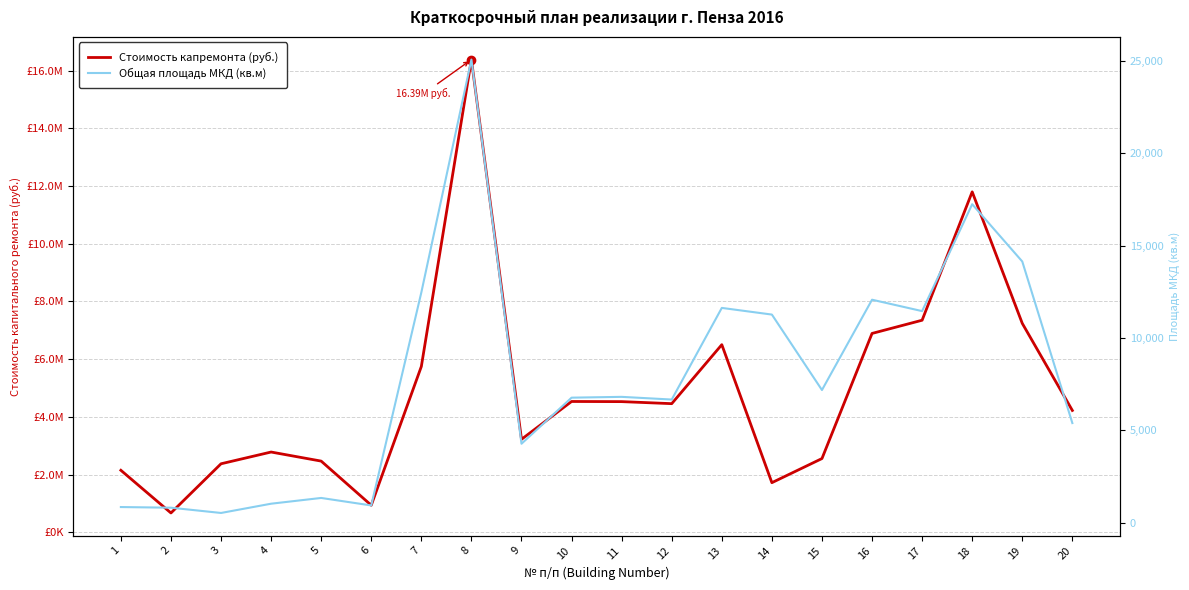

Reading left to right, transcribe all the data shown in this chart.

Стоимость капремонта (руб.): 2147835.7	668090.9	2373335.5	2780566.3	2466206.8	935449.6	5745939.2	16387215.1	3221404.7	4533256.7	4528271.6	4457733.2	6502575.4	1718400.6	2554515.7	6892353.8	7350118.7	11800899.1	7241074.0	4222269.9
Общая площадь МКД (кв.м): 840.6	805.1	520.0	1021.7	1333.7	927.0	12469.0	25086.7	4270.5	6767.1	6811.2	6665.5	11630.6	11269.5	7181.0	12074.5	11456.6	17249.6	14144.8	5390.7